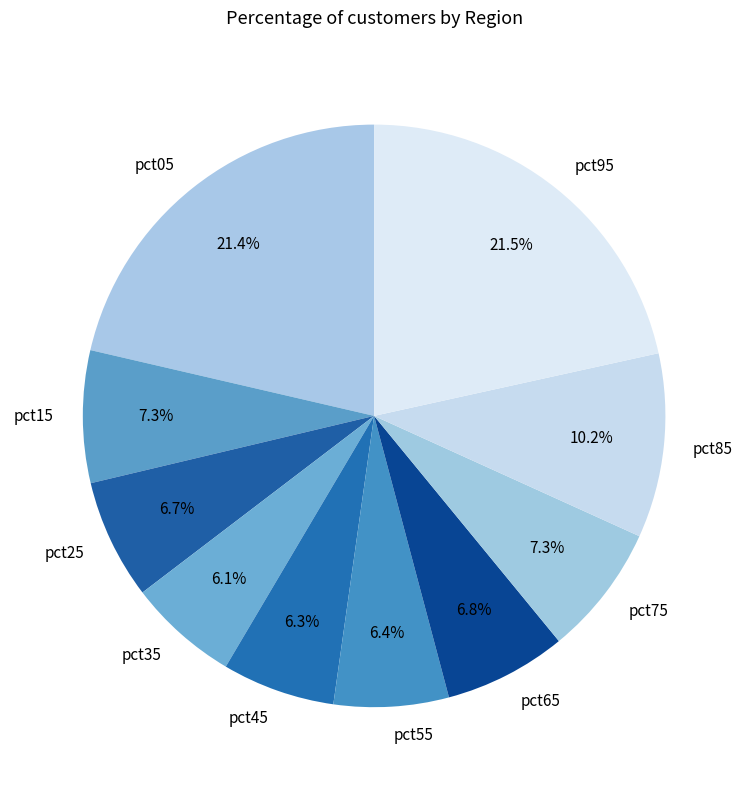

To the nearest percent, what portion does pct75 represent?

7%